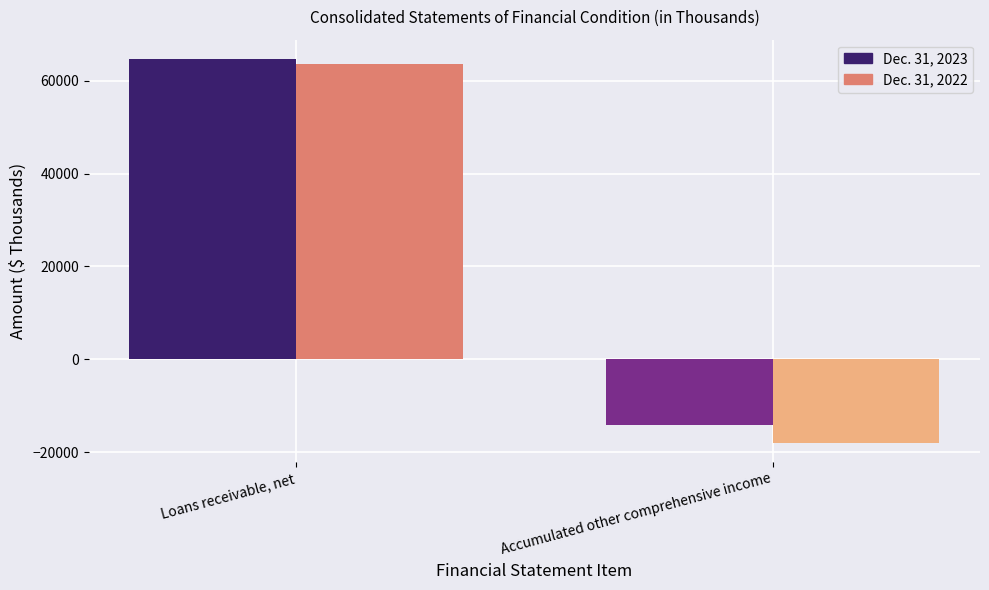

Are the bars horizontal?

No